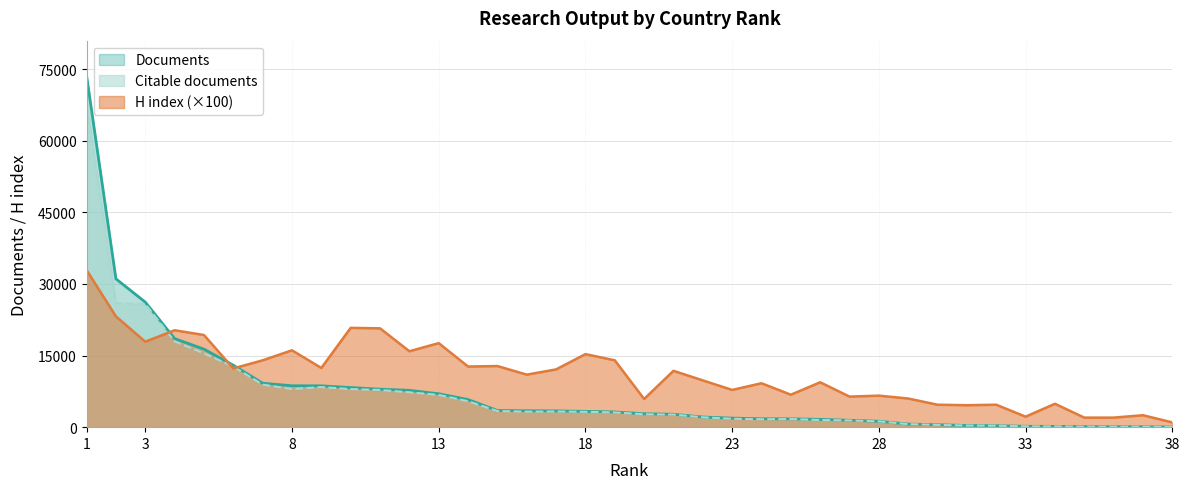

What is the difference between the second highest and minimum values in the Citable documents series?

25980